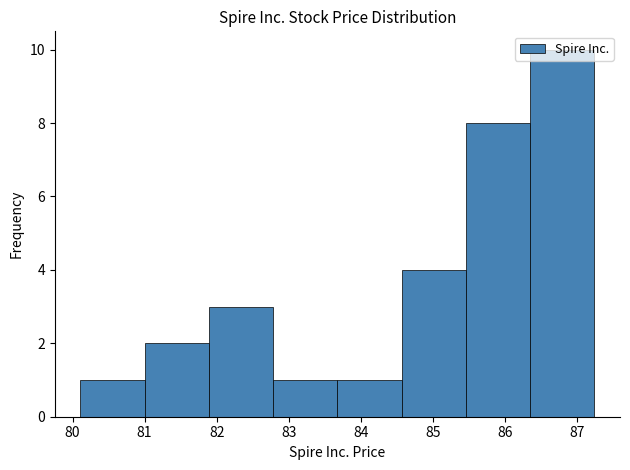

What is the height of the bar covering 81.9 to 82.8 on the x-axis? Neither the bar edges nor the heights are printed on the chart, so give them approximately, as read against the axes.

3